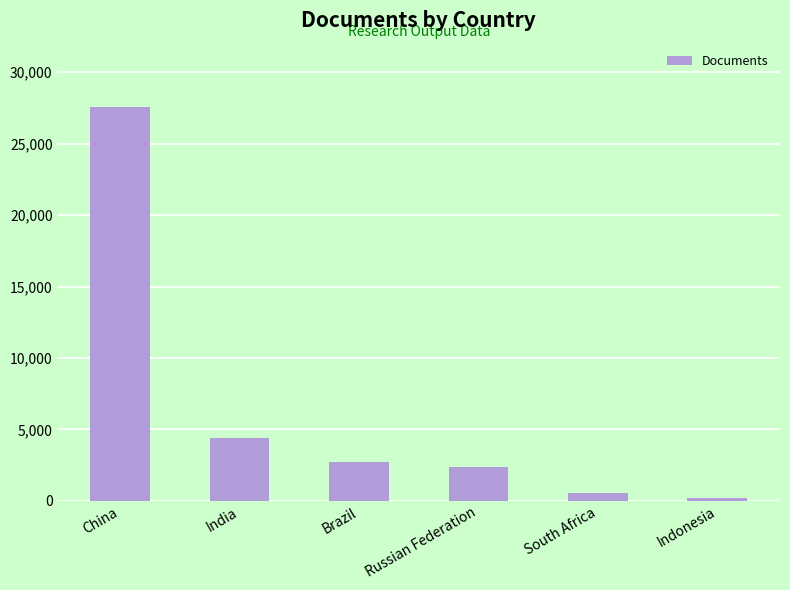

Reading right to left, what are all the values shown in this chart?

Indonesia=226	South Africa=535	Russian Federation=2399	Brazil=2689	India=4384	China=27586